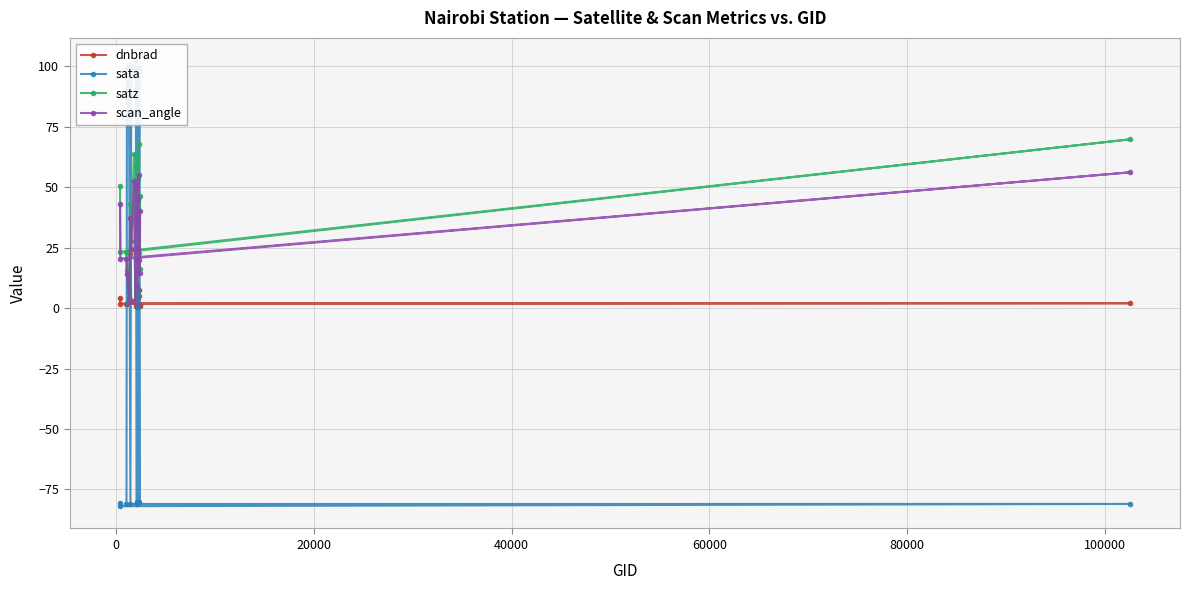

What is the smallest value displayed?

-81.9